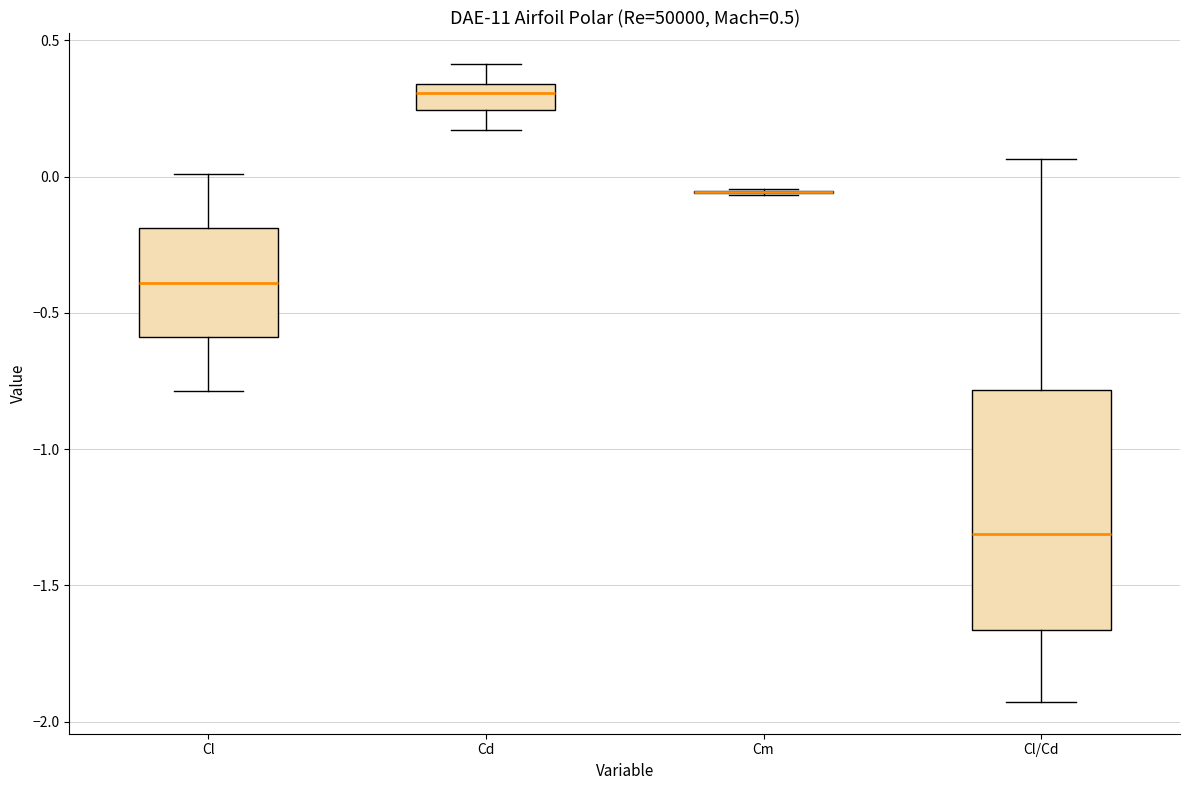

Comparing the boxes themselves (not the whiskers), which one is the tallest?

Cl/Cd